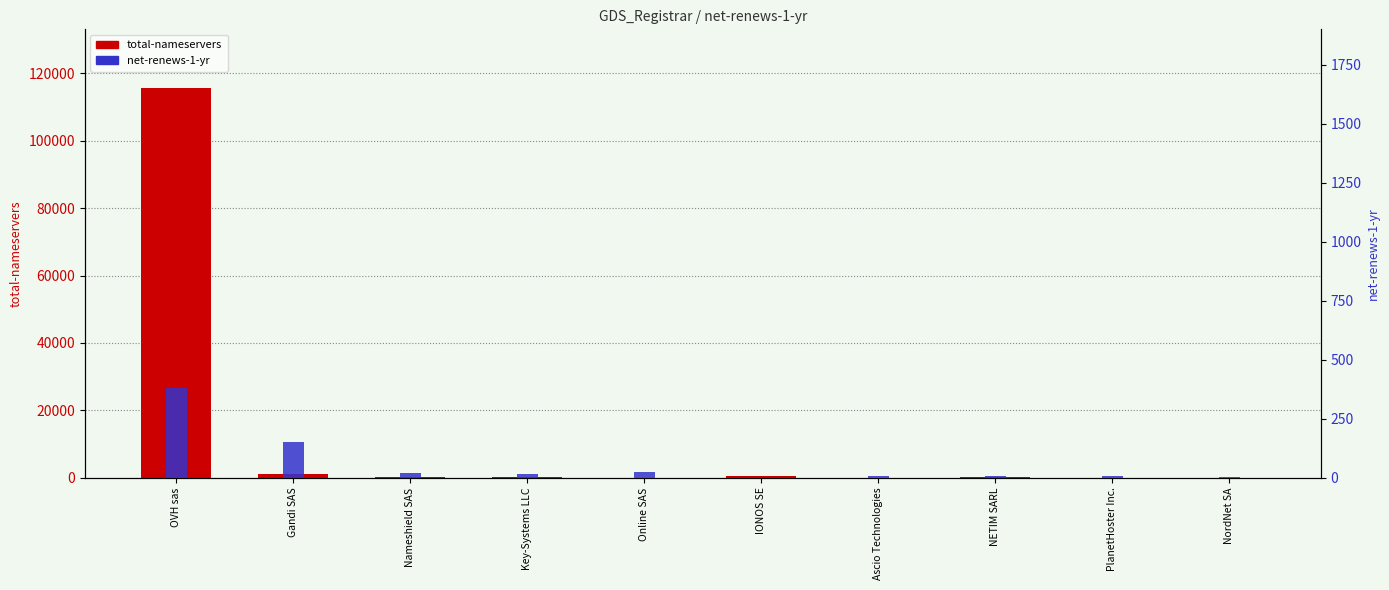

What is the total value across all series at Nameshield SAS?

102